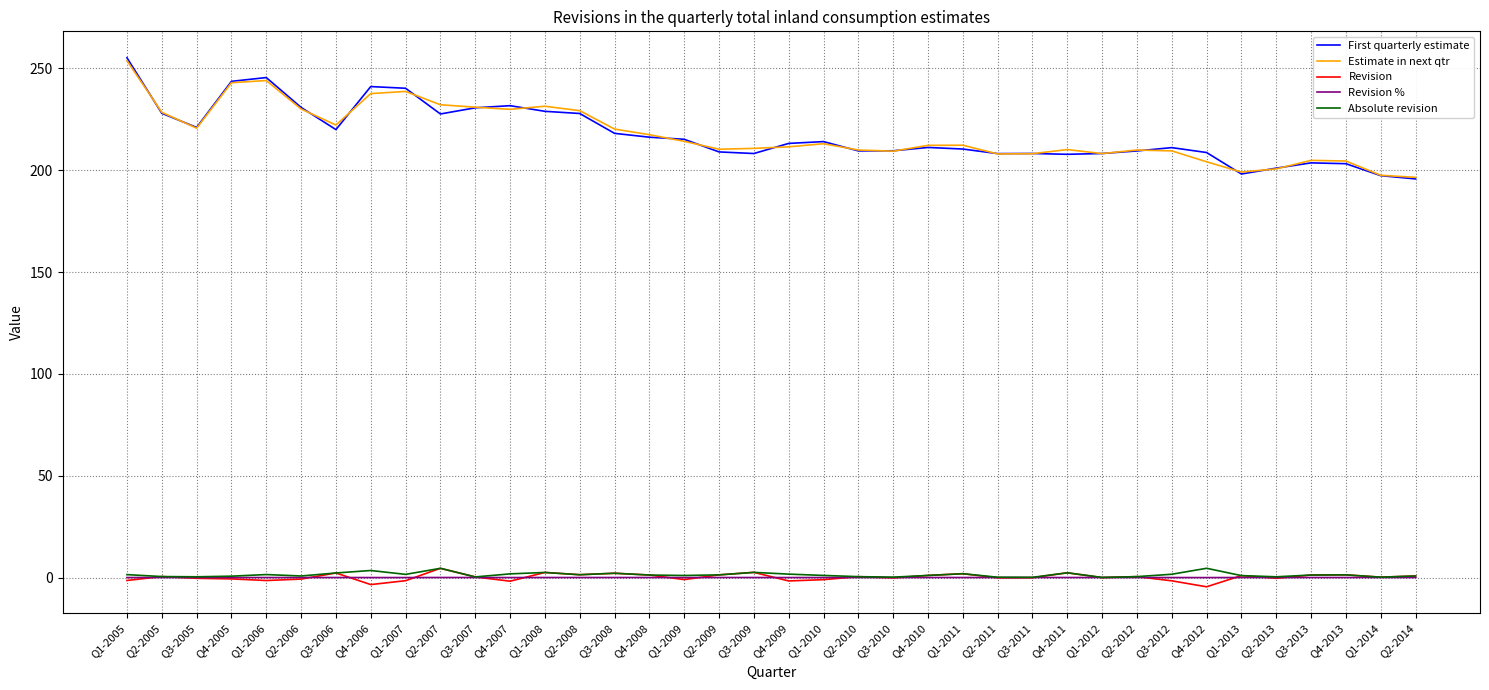

At which category is the sum across all series the highest?

Q1-2005